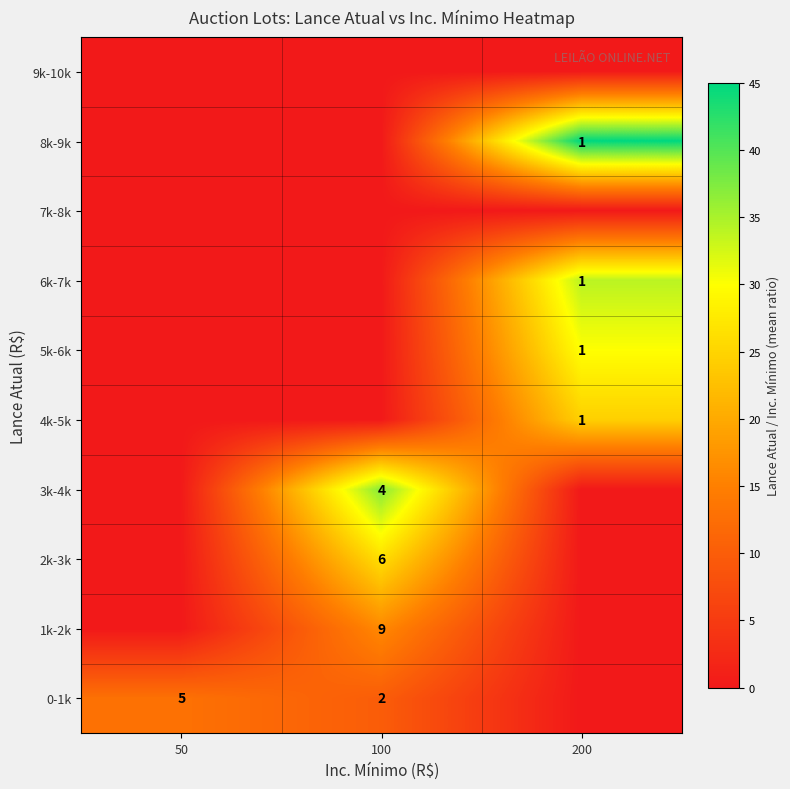

The value of row_5 at 50 is 20.0. True or false?

False